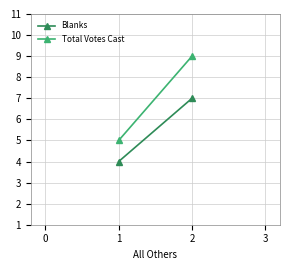

What is the greatest value displayed?

9